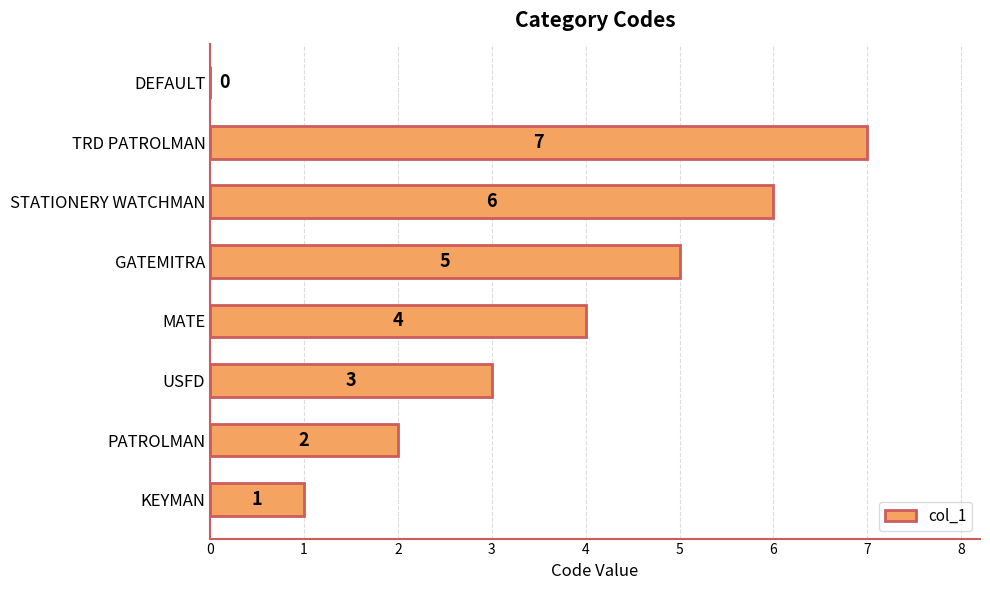

What is the maximum value shown in the chart?

7